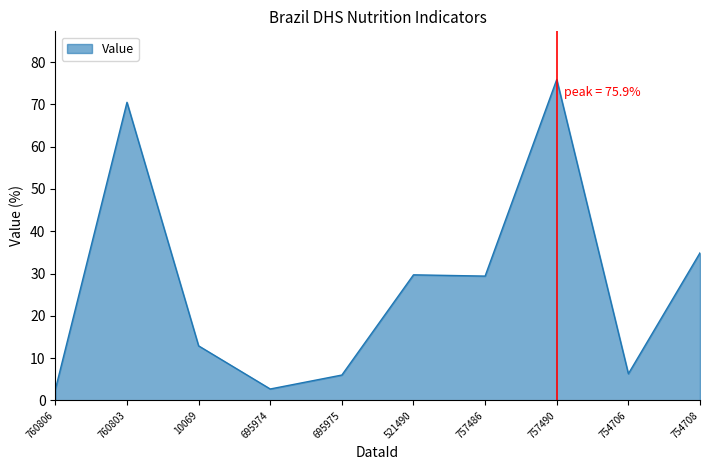

At which category does the chart reach its peak across all series?

757490